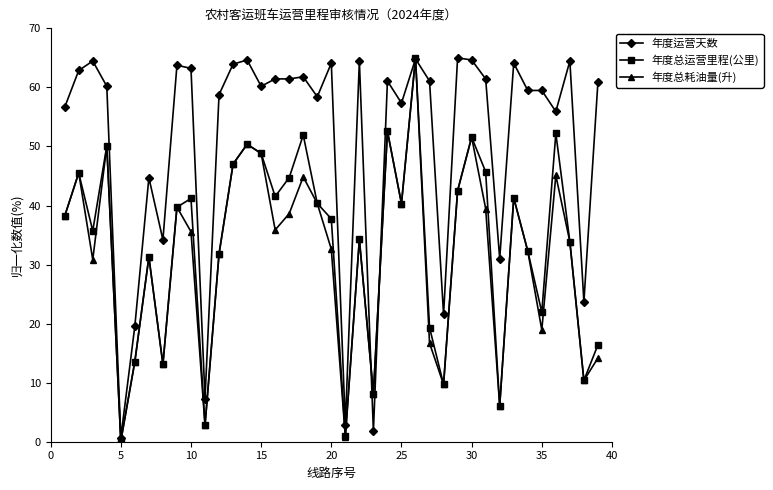

What is the highest value of the 年度总运营里程(公里) series?

65.0